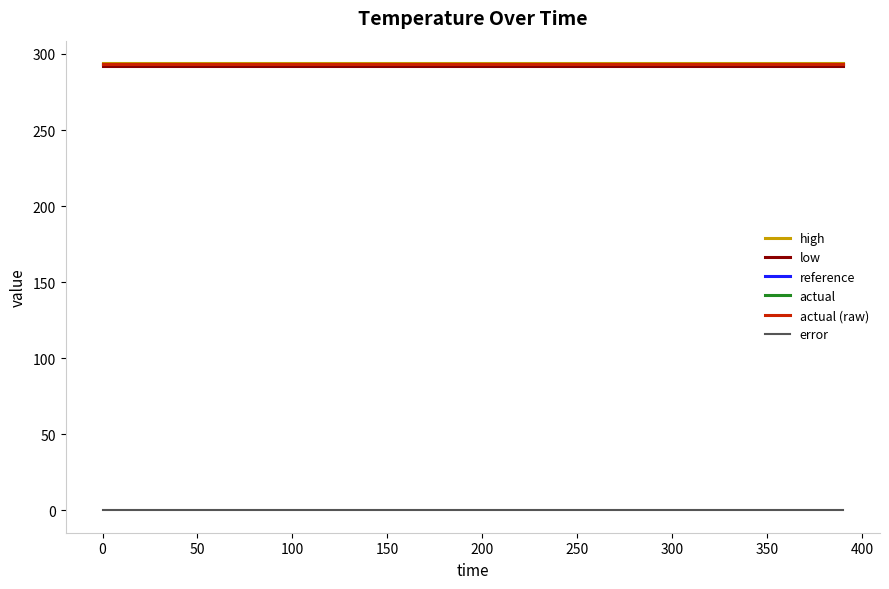

Is this an area chart (filled region under the line)?

No